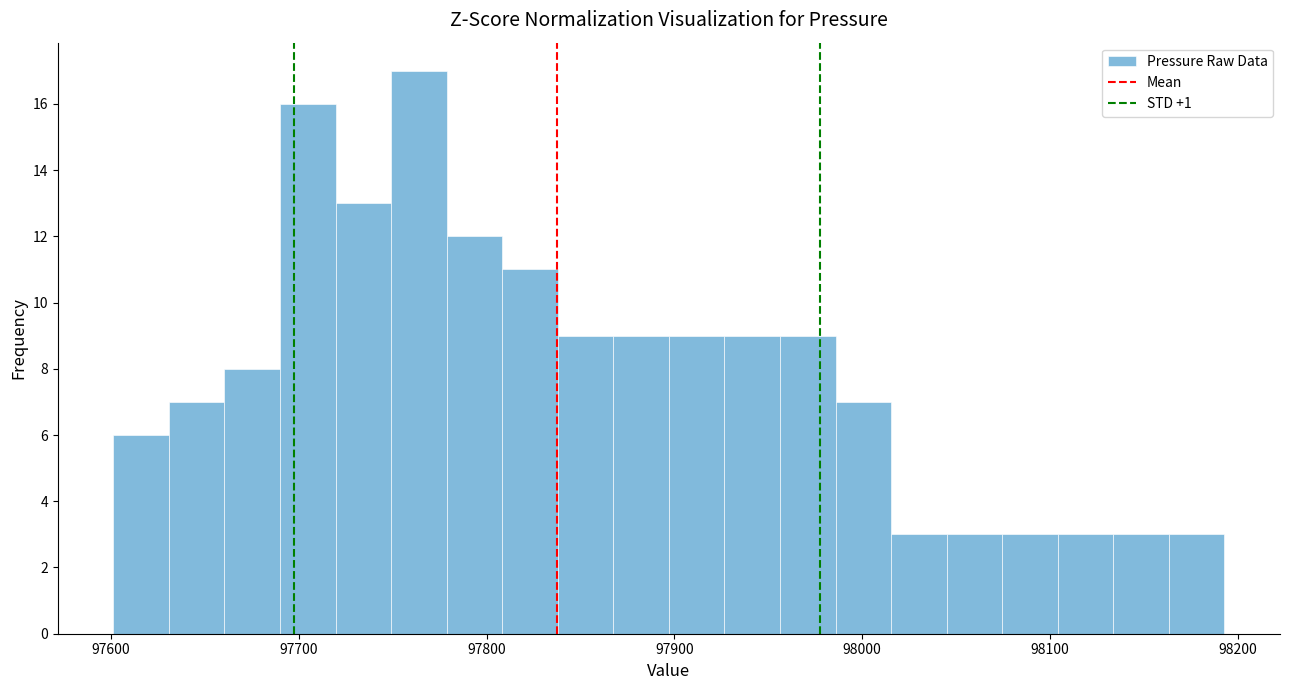

Around what value on the x-axis is the tallest bar? Give the approximate position of its centre, as read against the axis.

97760